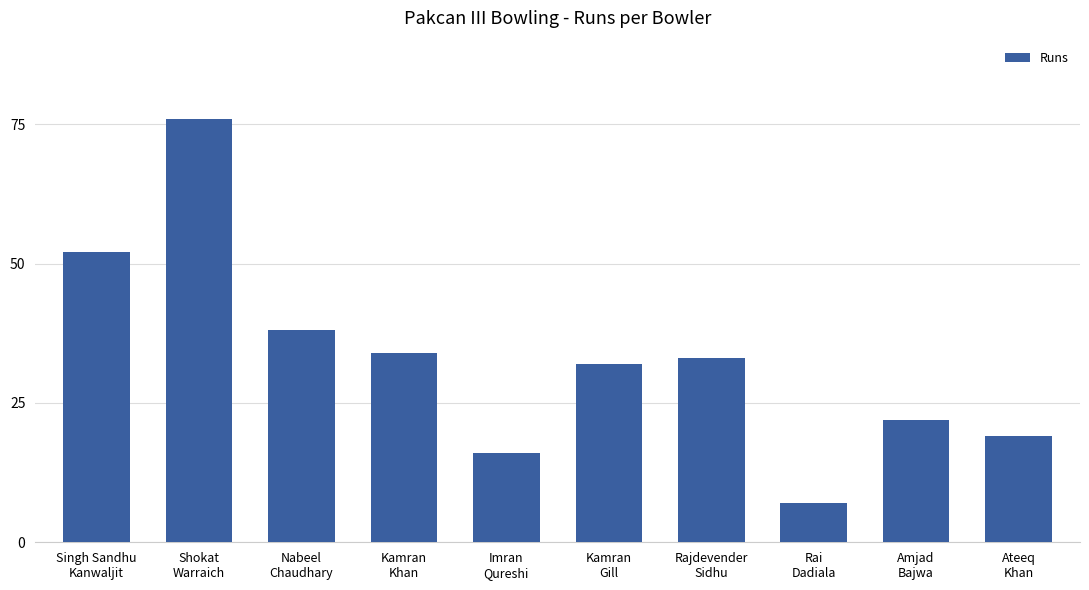

What is the ratio of the value at Rajdevender
Sidhu to the value at Imran
Qureshi?

2.1